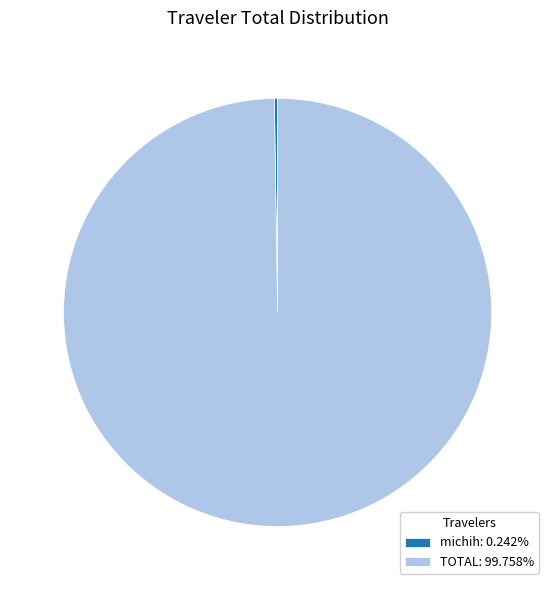

Is TOTAL: 99.758% the majority of the pie?

Yes